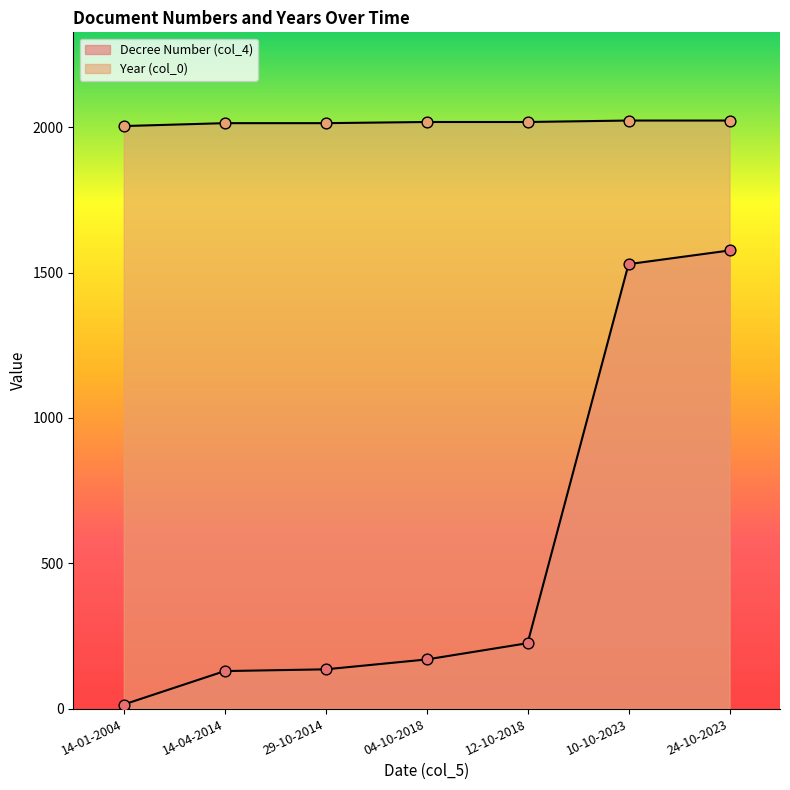

At how many categories does at least one series exceed 1541?

7